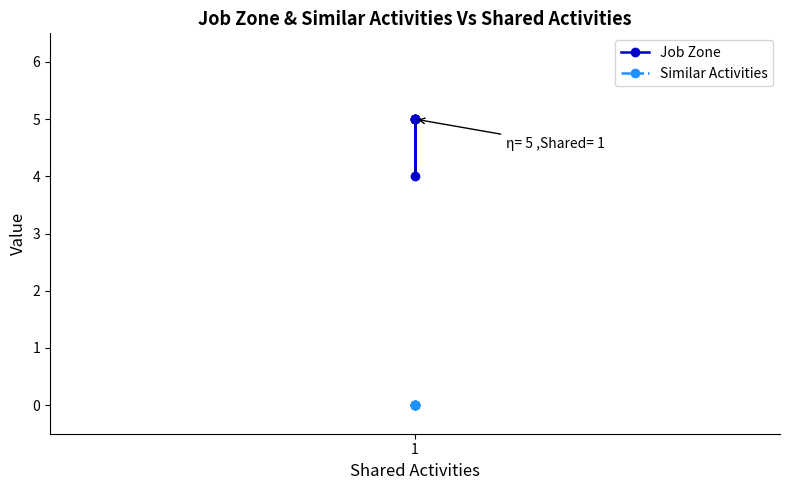

True or false: Job Zone and Similar Activities cross at least once.

False